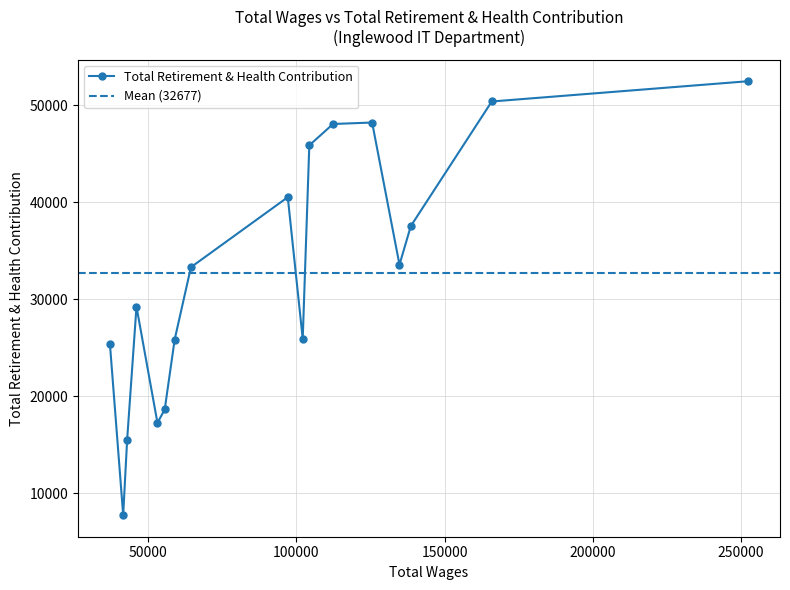

What is the minimum value shown in the chart?

7745